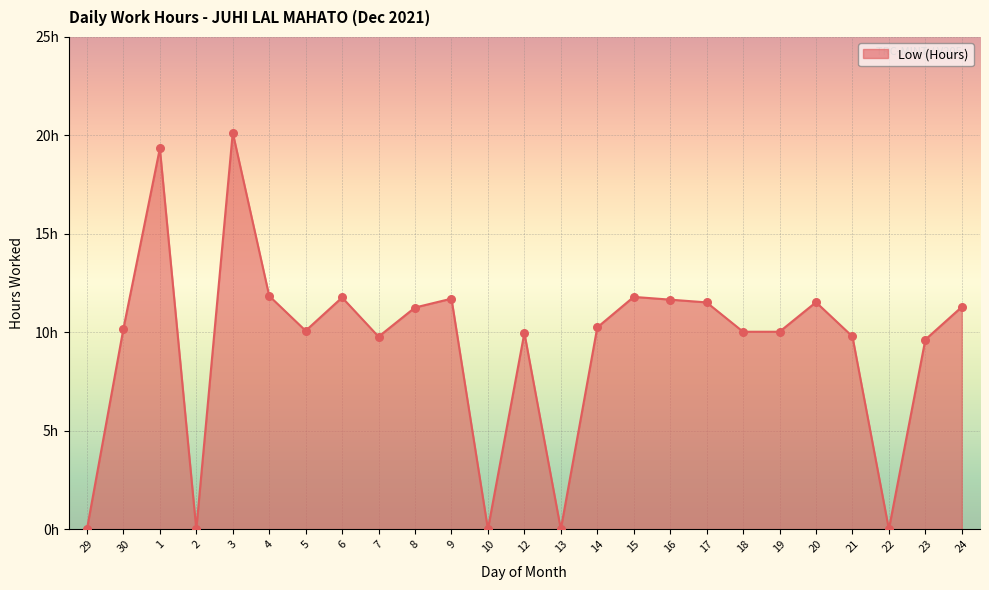

Between 12 and 5, which is larger?

5